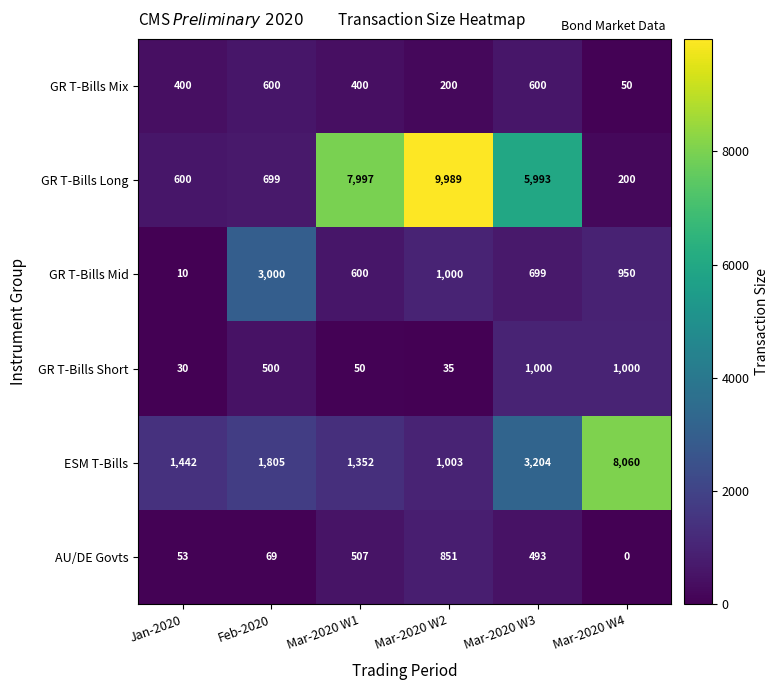

What is the difference between the AU/DE Govts values at Feb-2020 and Mar-2020 W4?

69